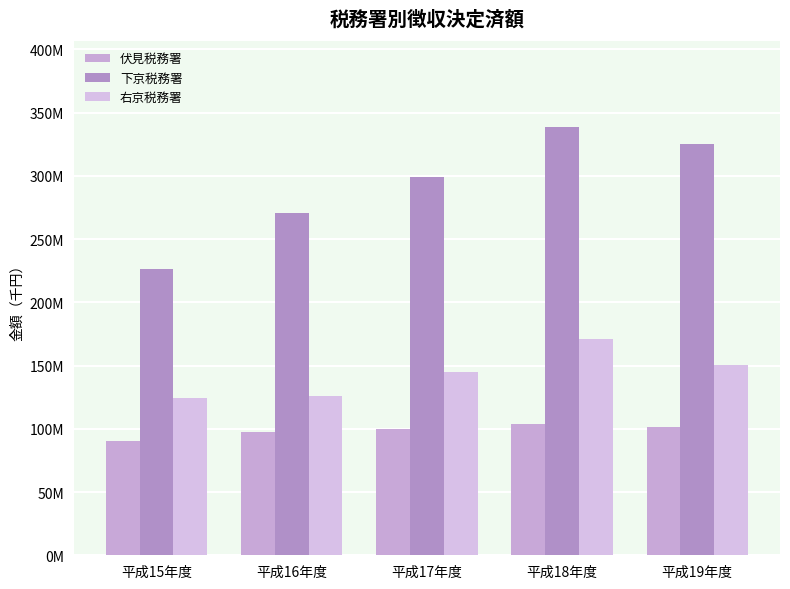

Which series changed the most between 平成17年度 and 平成19年度?

下京税務署